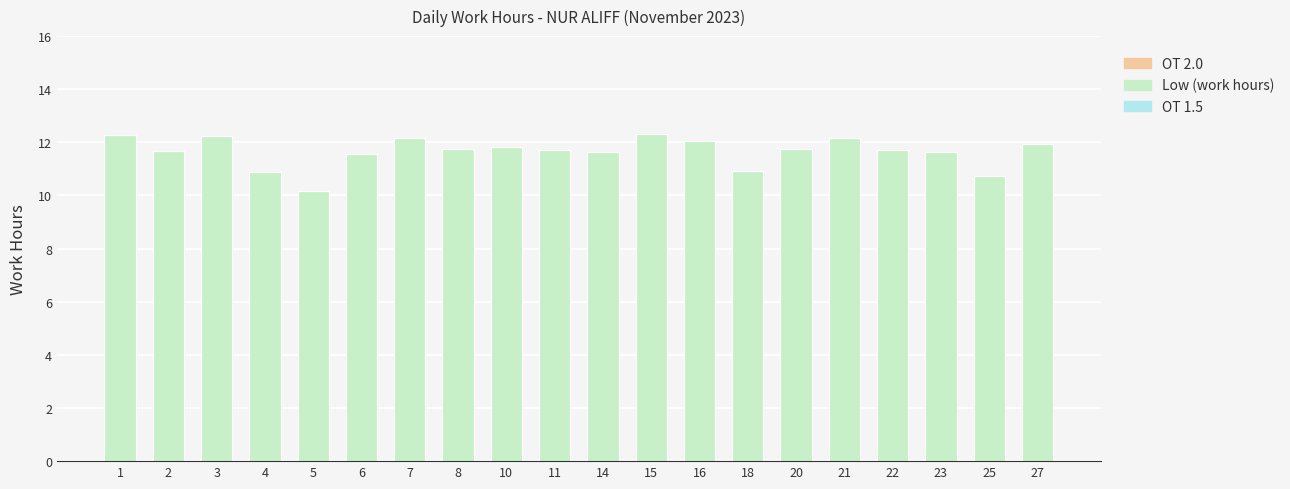

What is the value of the 20th bar from the left?

11.9